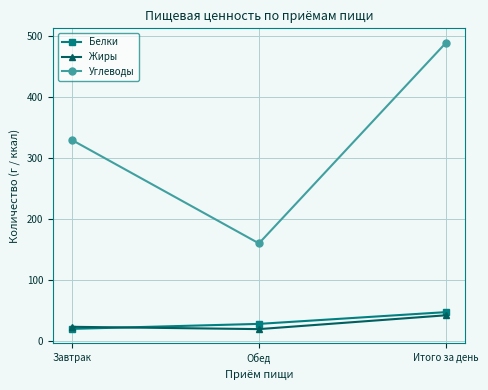

Which series has the widest spread of values?

Углеводы